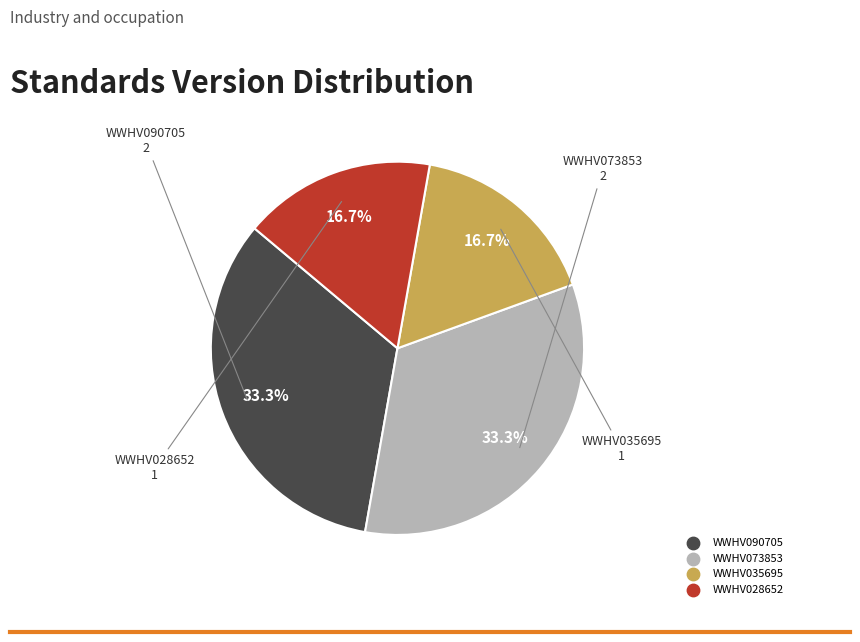

To the nearest percent, what is the average slice percentage?

25%